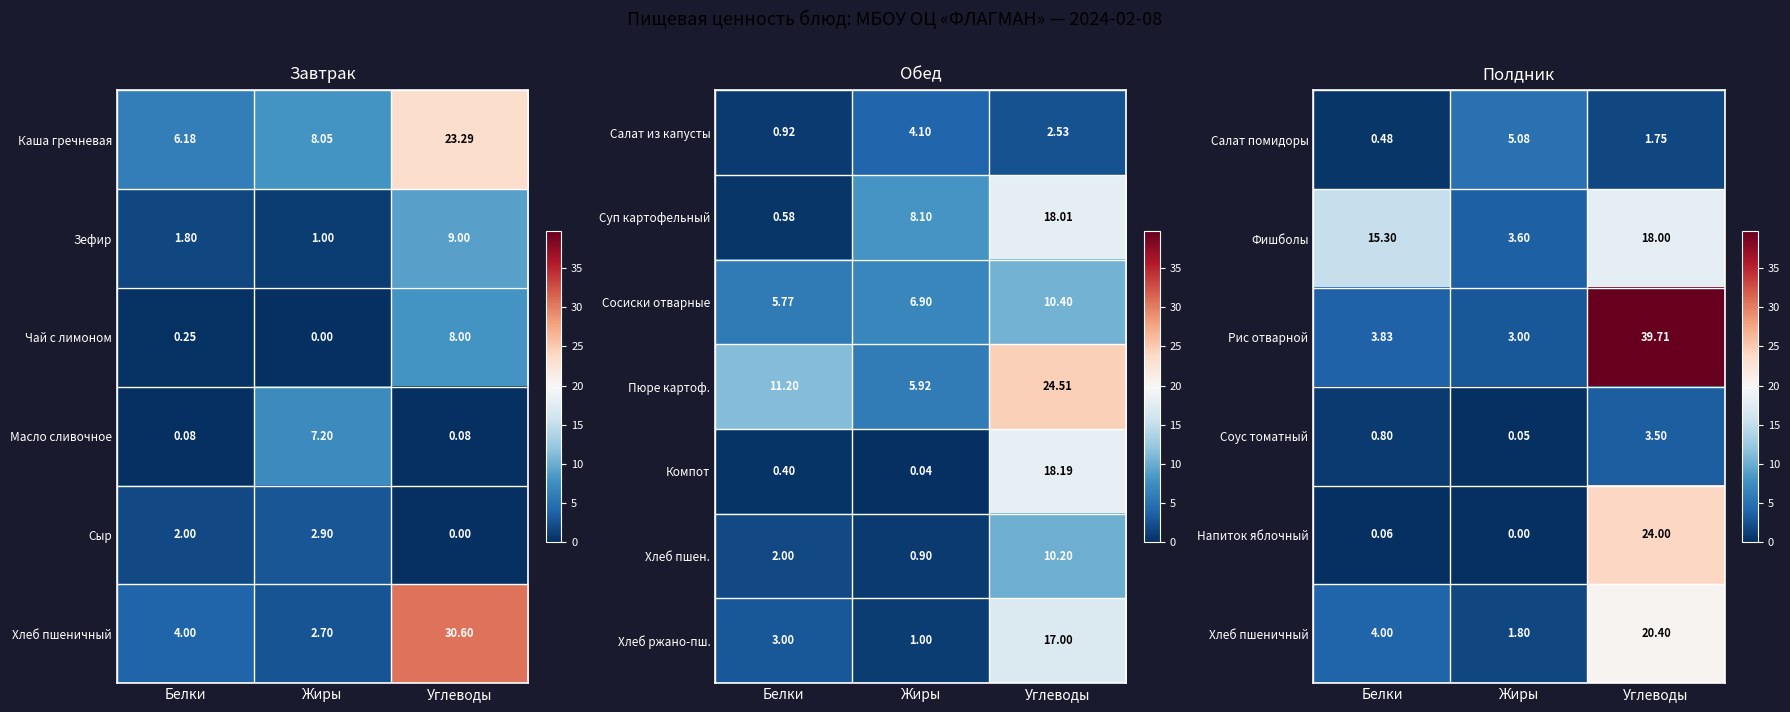

Is the value of Компот at Углеводы greater than the value of Салат из капусты at Белки?

Yes